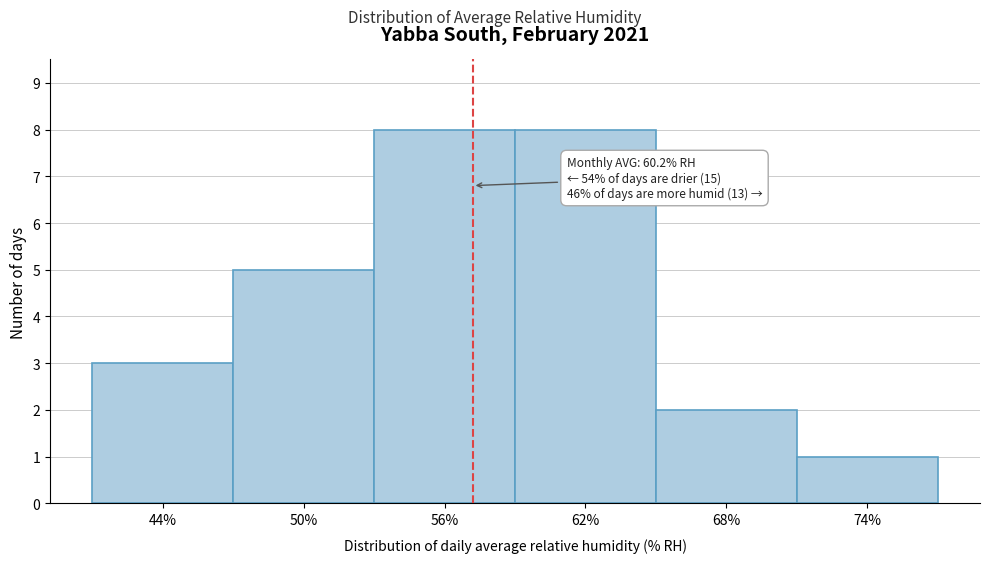

Reading left to right, extract all data points from this chart.

44%=3	50%=5	56%=8	62%=8	68%=2	74%=1